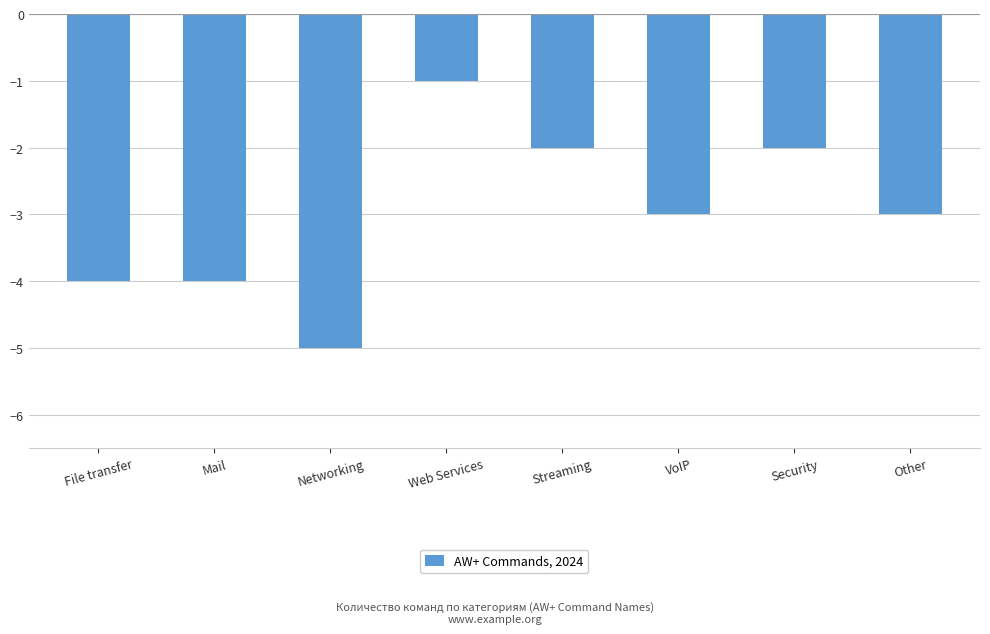

What is the average value?

-3